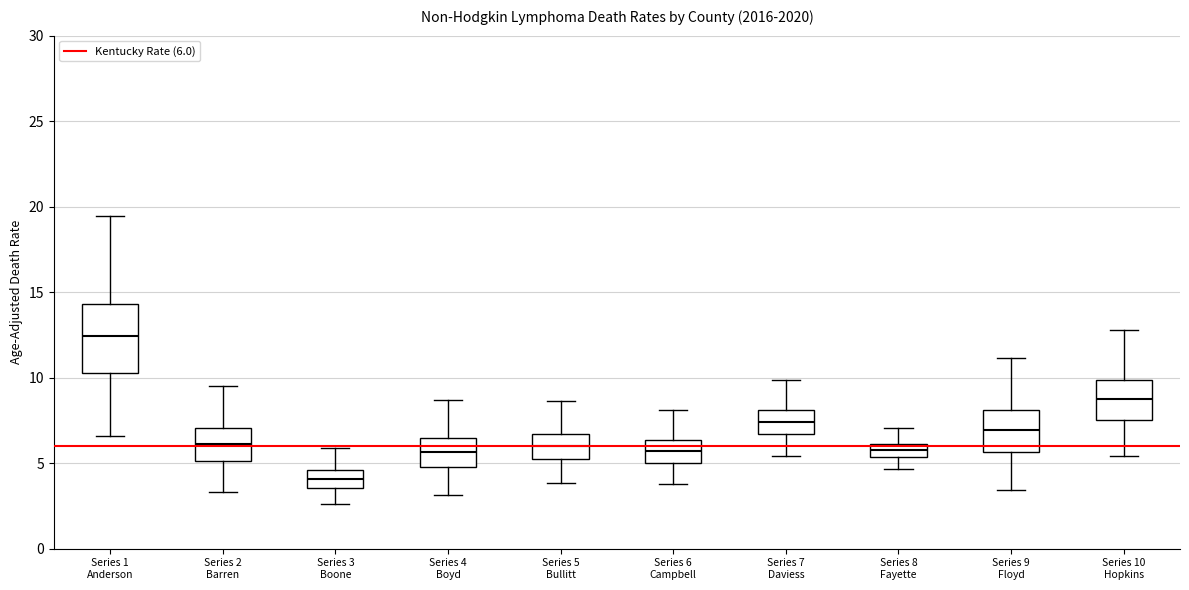

Where is the upper edge of the box for Series 10 Hopkins on the y-axis? The values are not printed on the chart, so give them approximately, as read against the axis.

10.0